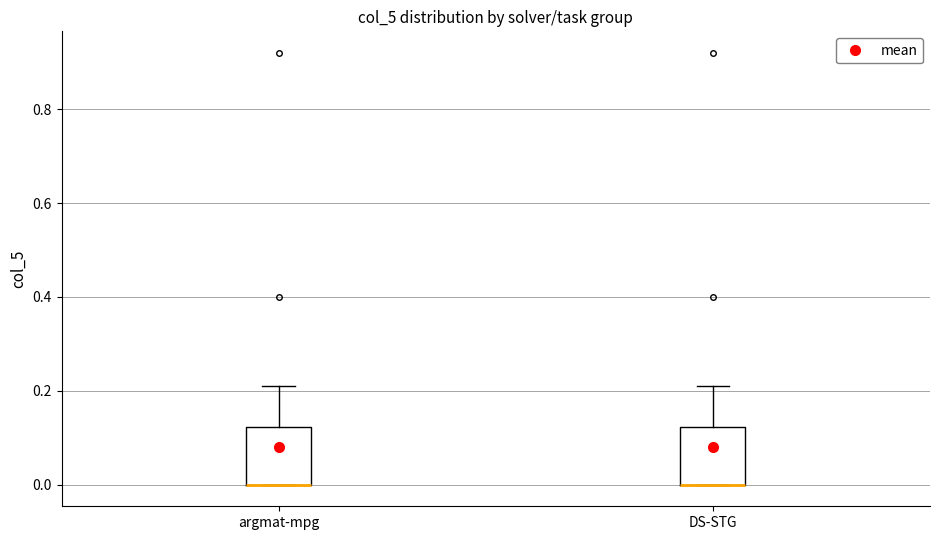

Where does the upper whisker of the box for DS-STG end on the y-axis? The values are not printed on the chart, so give them approximately, as read against the axis.

0.22